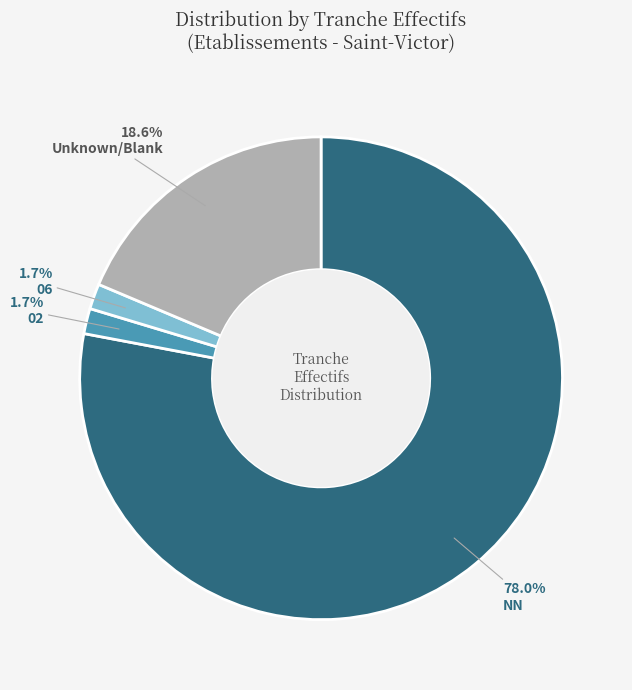

Which category has the biggest portion of the pie?

NN